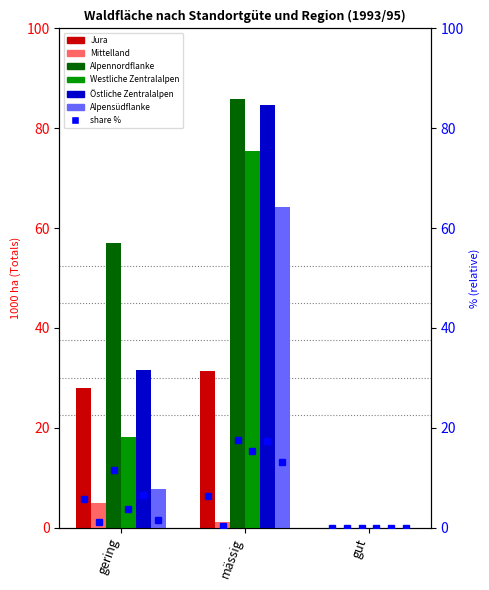

What are all the series names shown in the legend?

Jura, Mittelland, Alpennordflanke, Westliche Zentralalpen, Östliche Zentralalpen, Alpensüdflanke